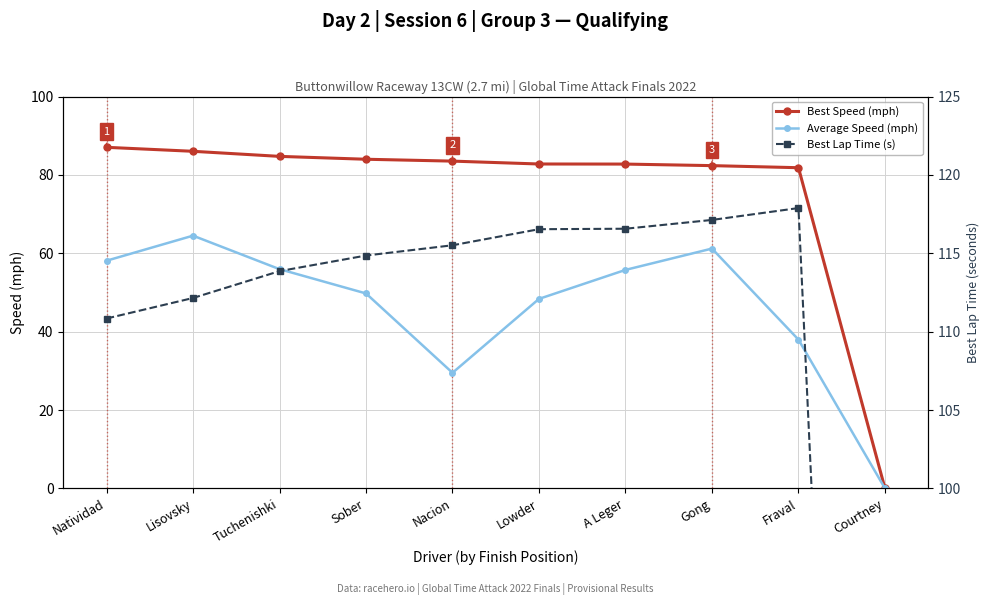

How many values in Best Lap Time (s) are above zero?

9